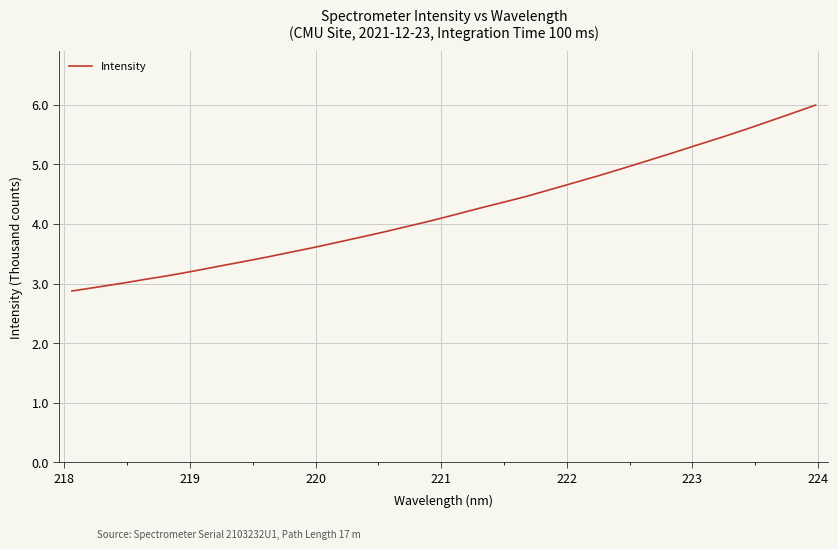

What is the value of the 9th point from the left?

3434.3